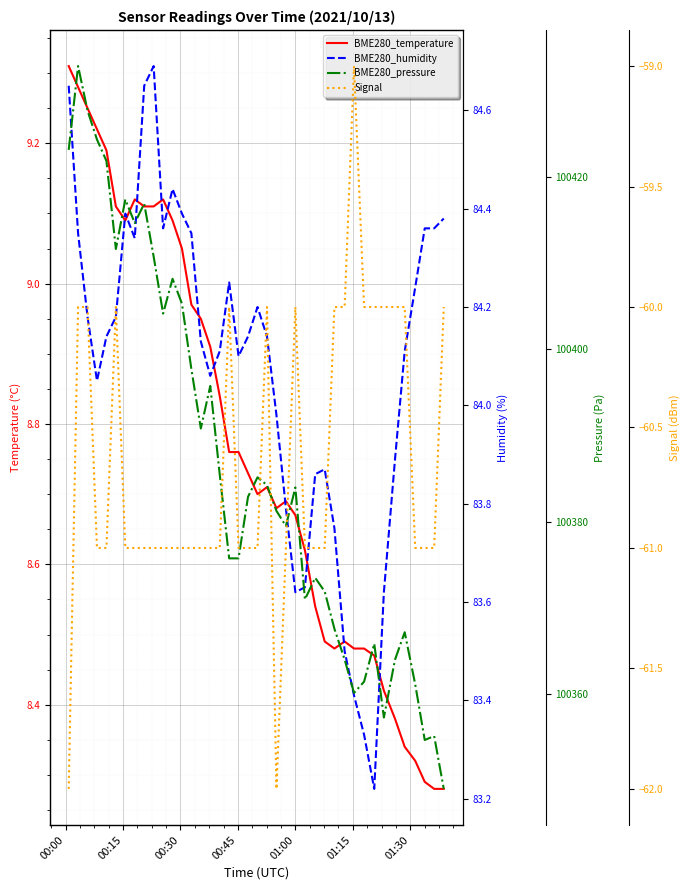

True or false: BME280_temperature has a value of 13.3 at 19.

False